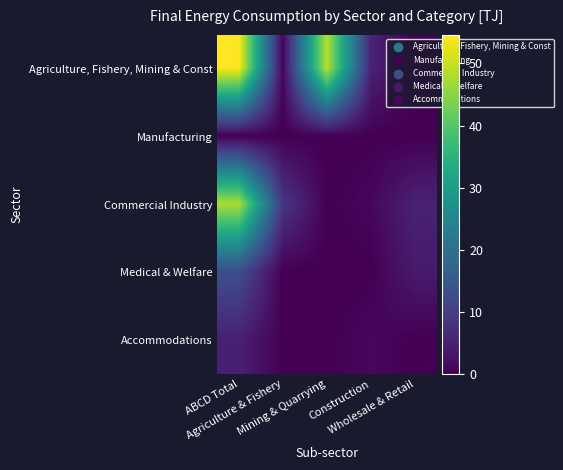

List the series in order of their peak value, highest first.

Agriculture, Fishery, Mining & Const, Commercial Industry, Medical & Welfare, Accommodations, Manufacturing